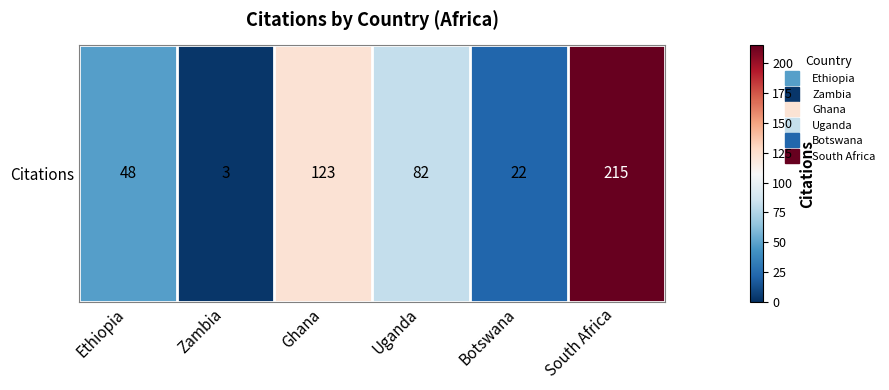

True or false: the data shows 123 at Ghana.

True